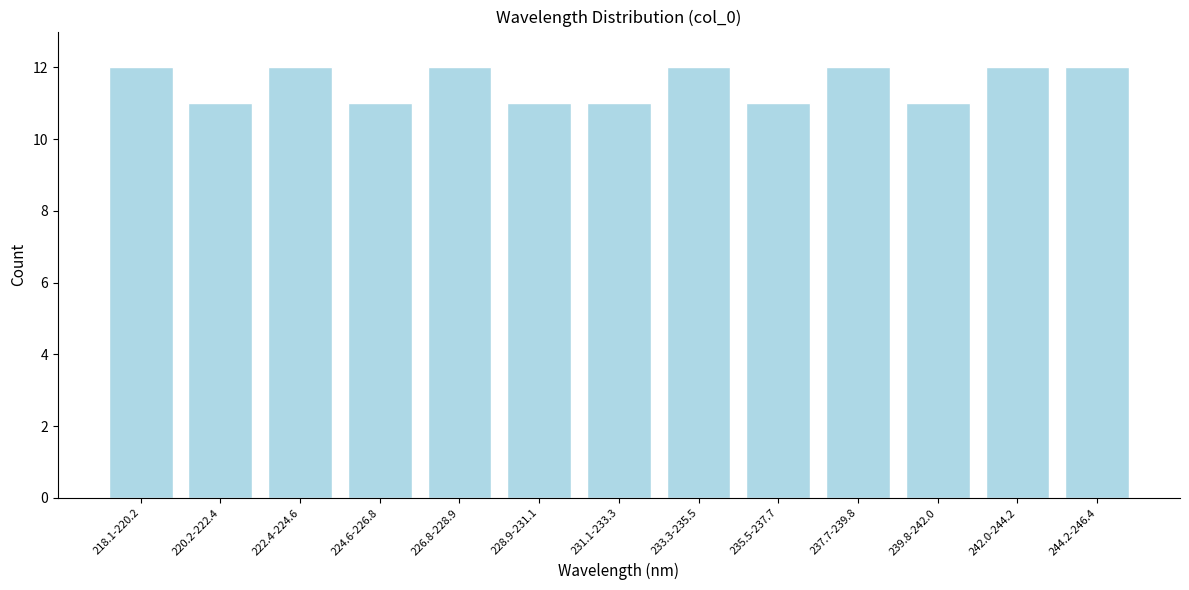

Reading right to left, extract all data points from this chart.

12	12	11	12	11	12	11	11	12	11	12	11	12